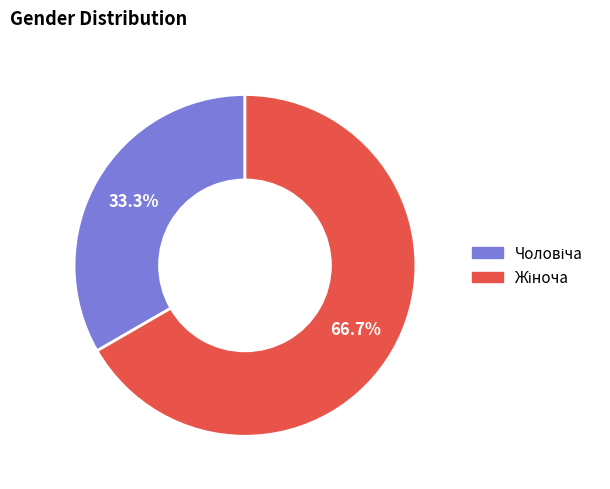

Does any single category account for the majority?

Yes